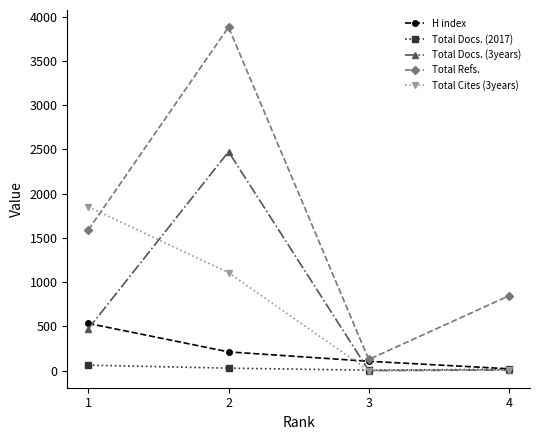

What is the total value across all series at 4?

892